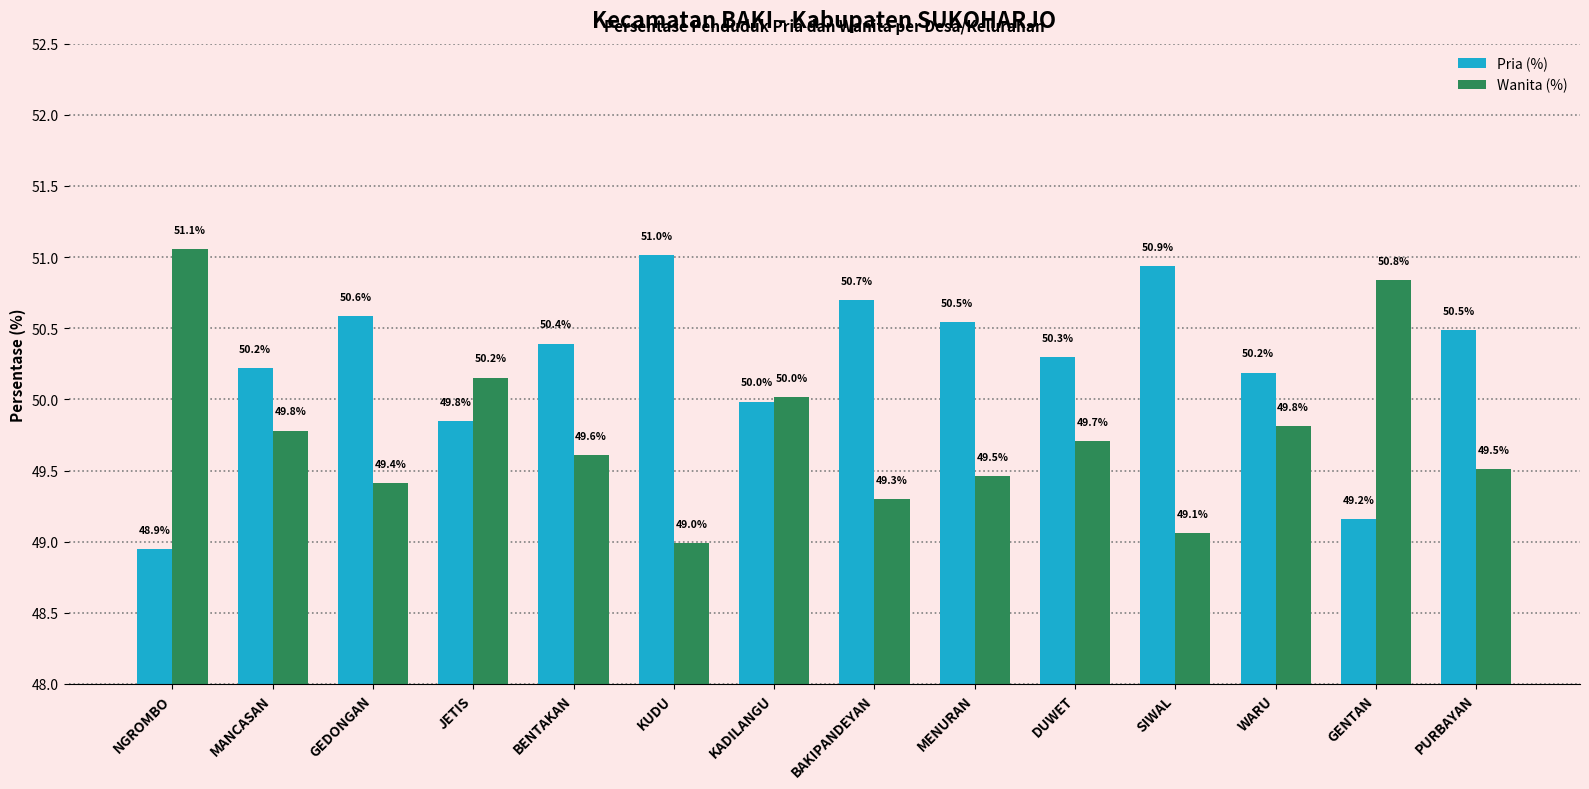

What is the label of the 8th bar from the right?

KADILANGU